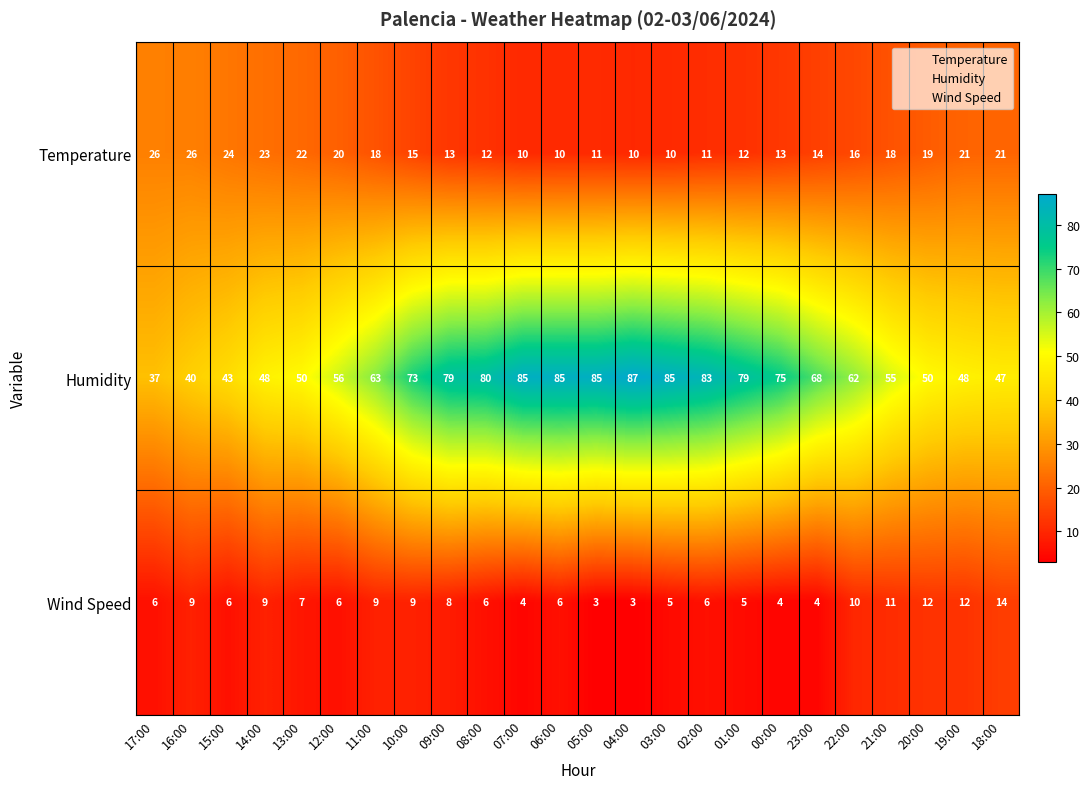

How many series are shown in this chart?

3